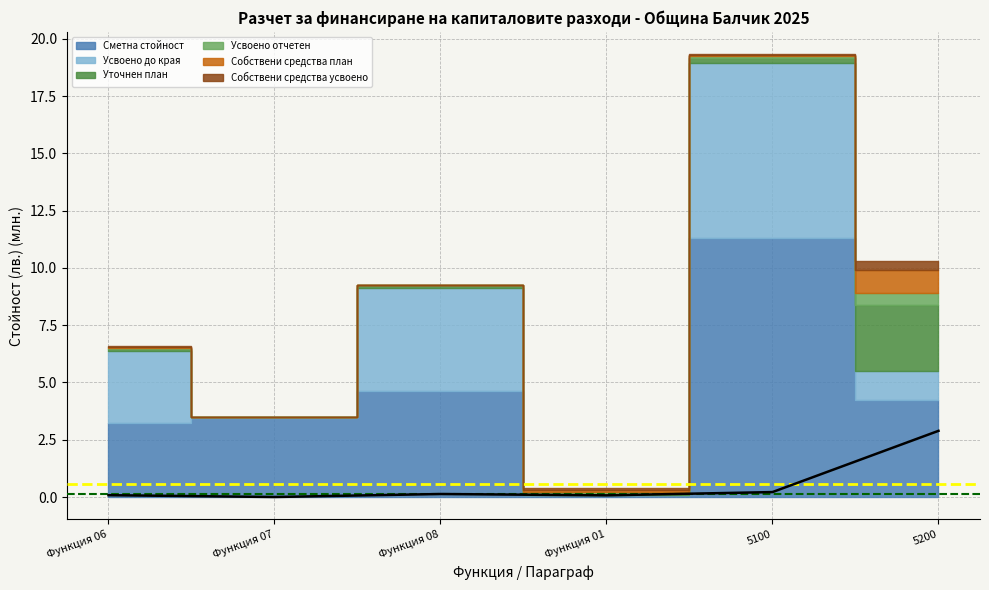

At which category does the chart reach its minimum across all series?

Функция 07